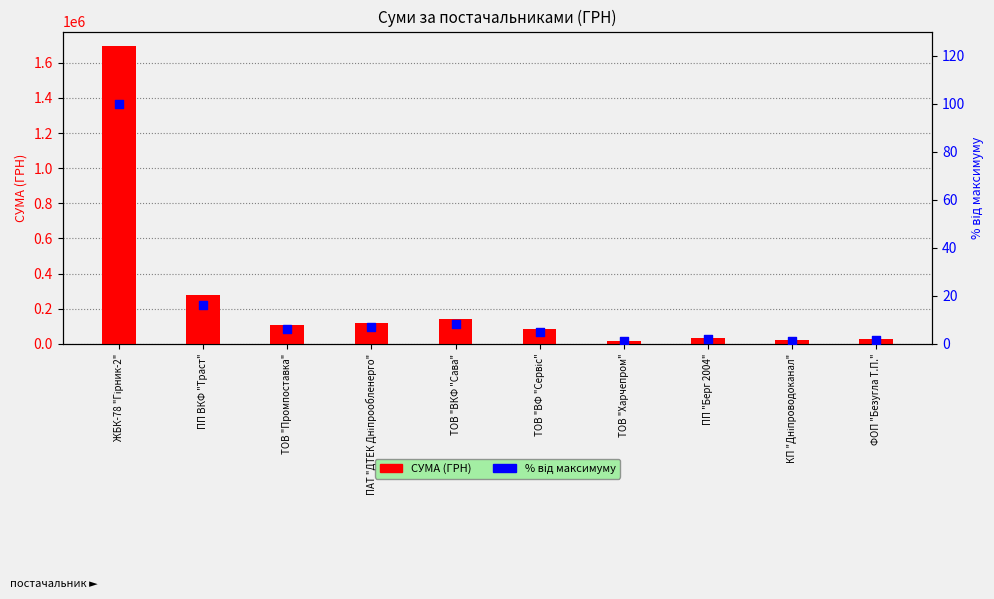

At which category is the sum across all series the highest?

ЖБК-78 "Гірник-2"